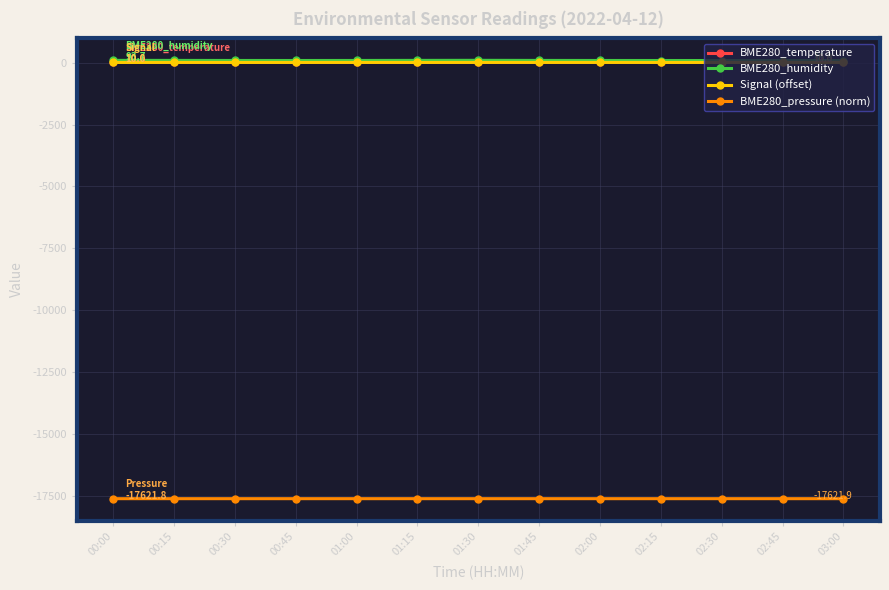

What is the sum of all BME280_temperature values?

140.7